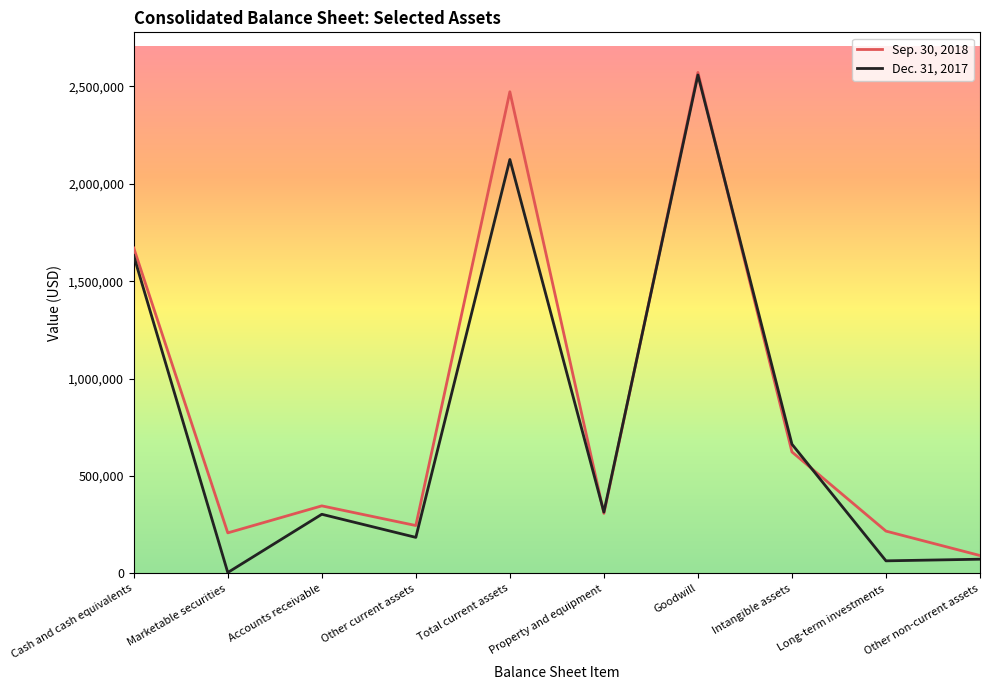

Which category has the lowest value across all series?

Marketable securities